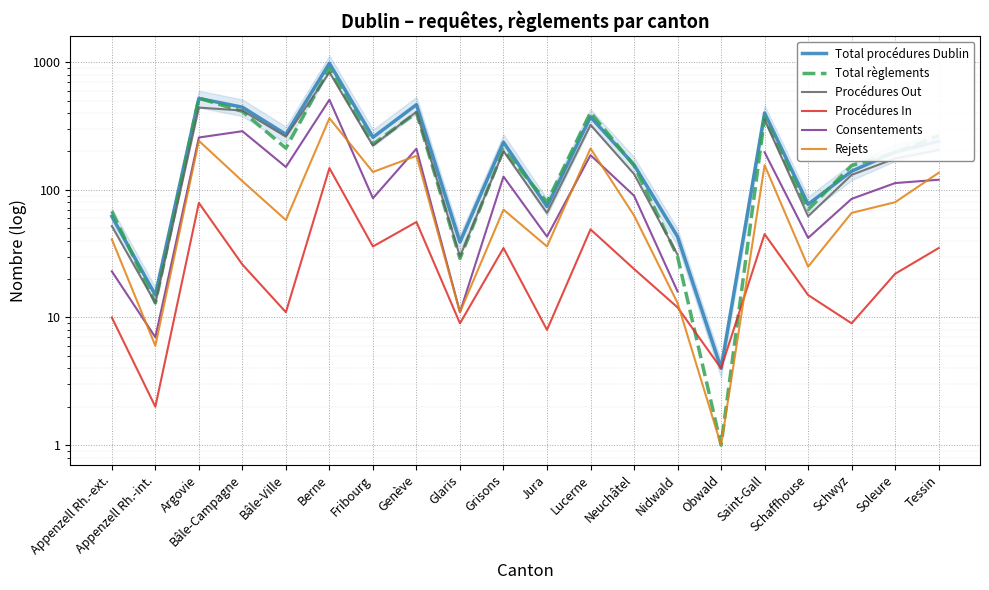

Which series changed the most between Appenzell Rh.-ext. and Jura?

Consentements